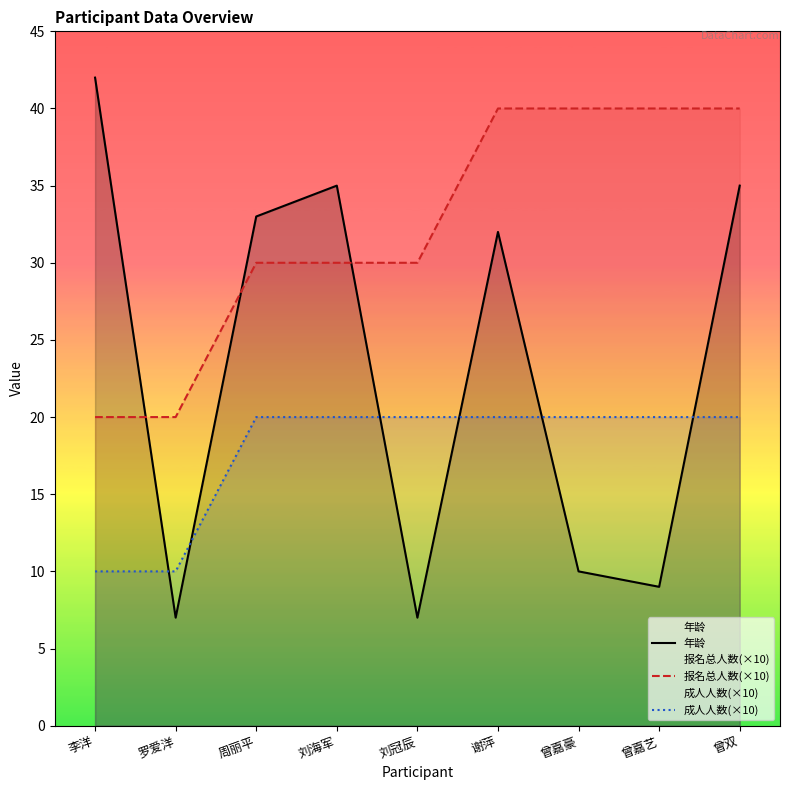

Reading left to right, list all the values displayed in this chart.

年龄: 李洋=42	罗爱洋=7	周丽平=33	刘海军=35	刘冠辰=7	谢萍=32	曾嘉豪=10	曾嘉艺=9	曾双=35
报名总人数(×10): 李洋=20	罗爱洋=20	周丽平=30	刘海军=30	刘冠辰=30	谢萍=40	曾嘉豪=40	曾嘉艺=40	曾双=40
成人人数(×10): 李洋=10	罗爱洋=10	周丽平=20	刘海军=20	刘冠辰=20	谢萍=20	曾嘉豪=20	曾嘉艺=20	曾双=20